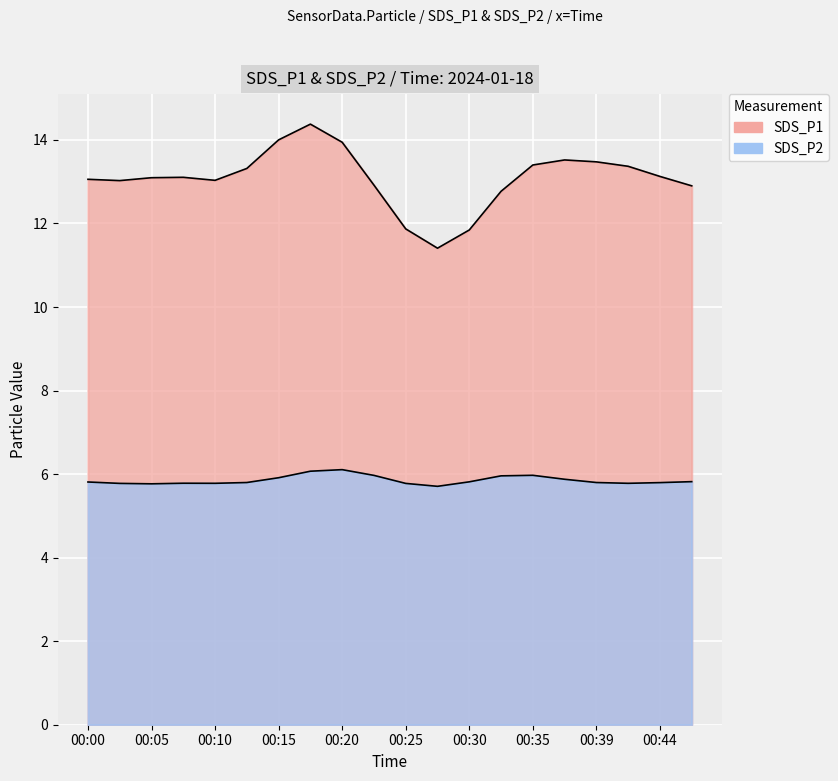

At how many categories does at least one series exceed 6?

20